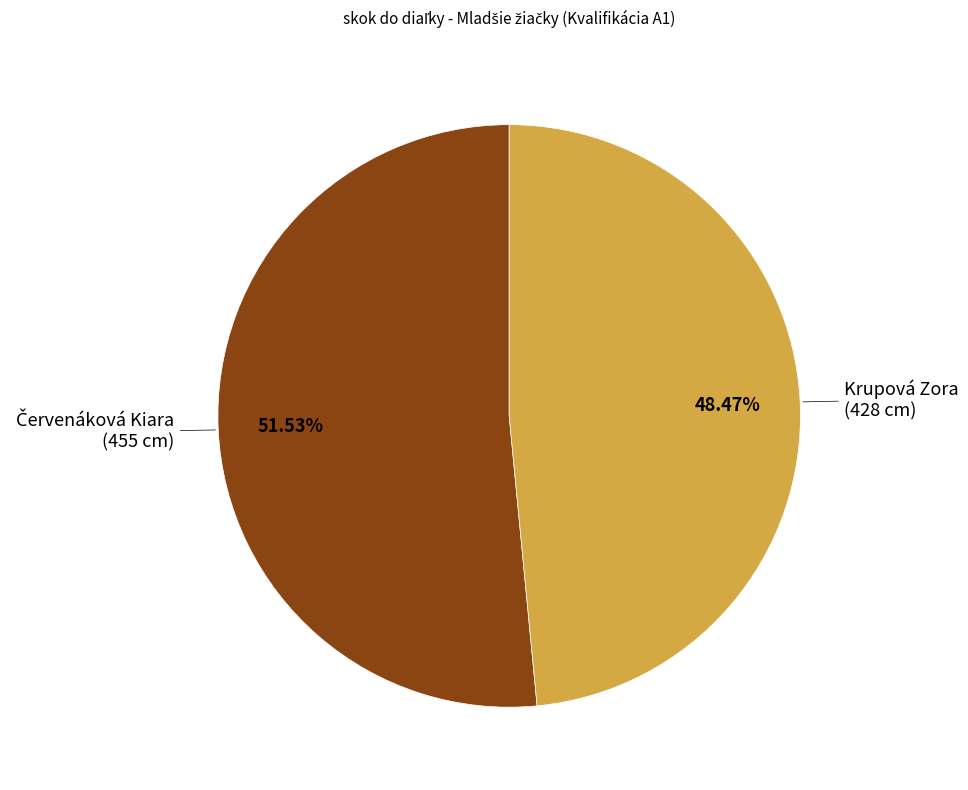

Count the number of slices in the pie.

2